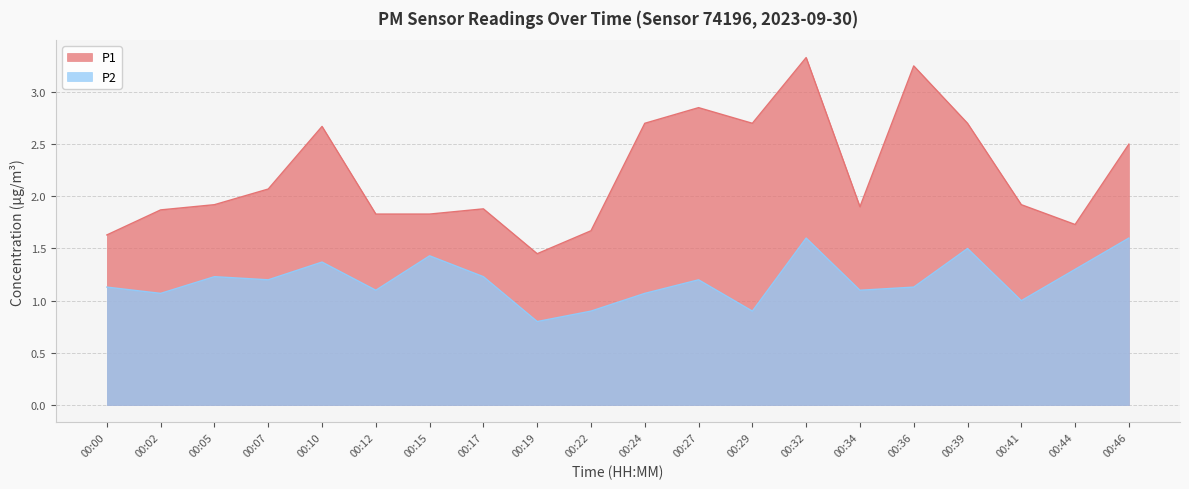

How many lines are shown in the chart?

2